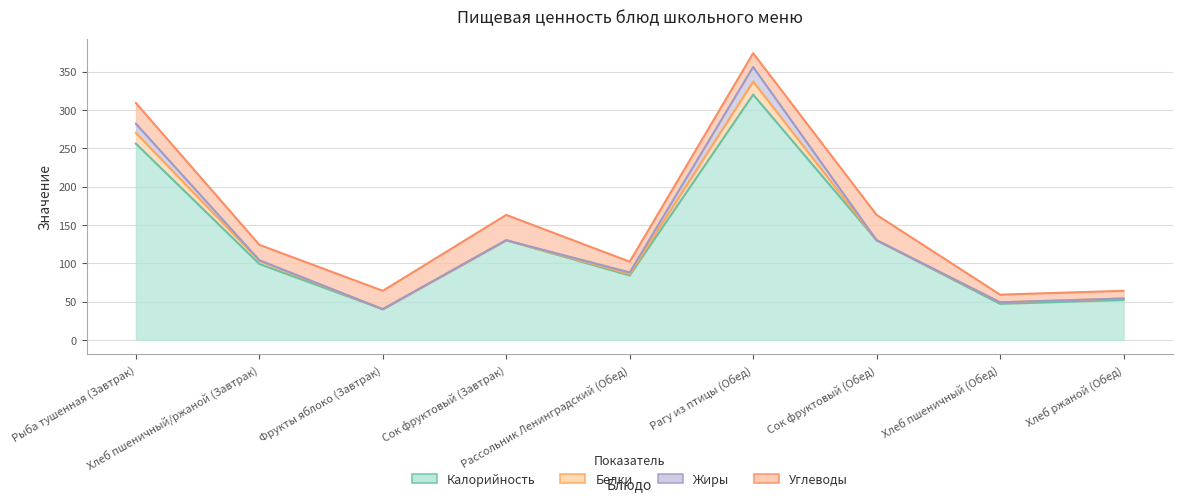

Does the chart have visible grid lines?

Yes